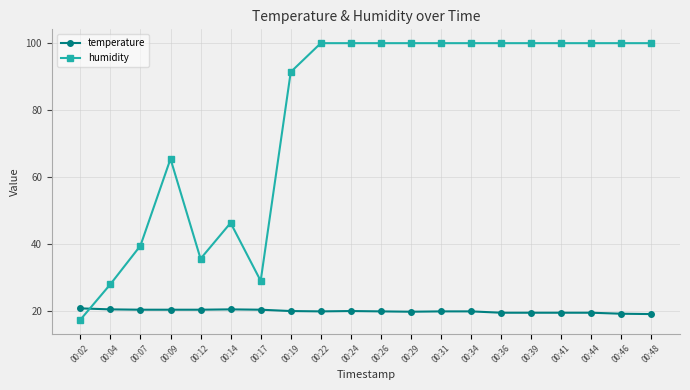

What is the maximum value shown in the chart?

99.9